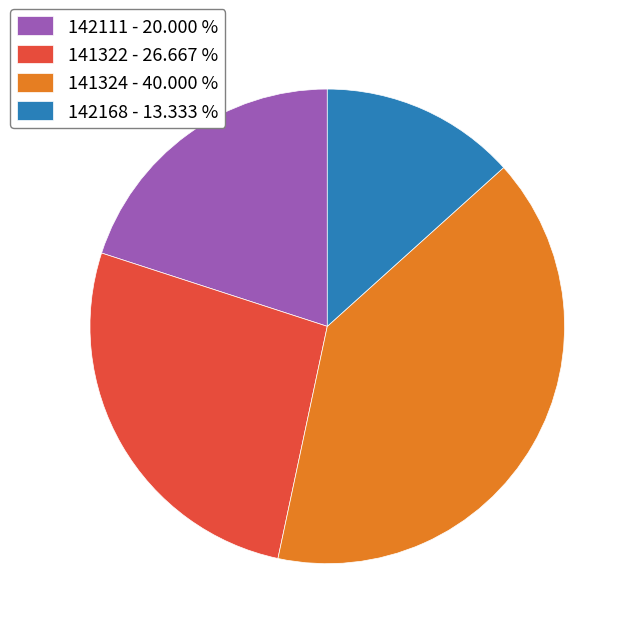

Count the number of slices in the pie.

4